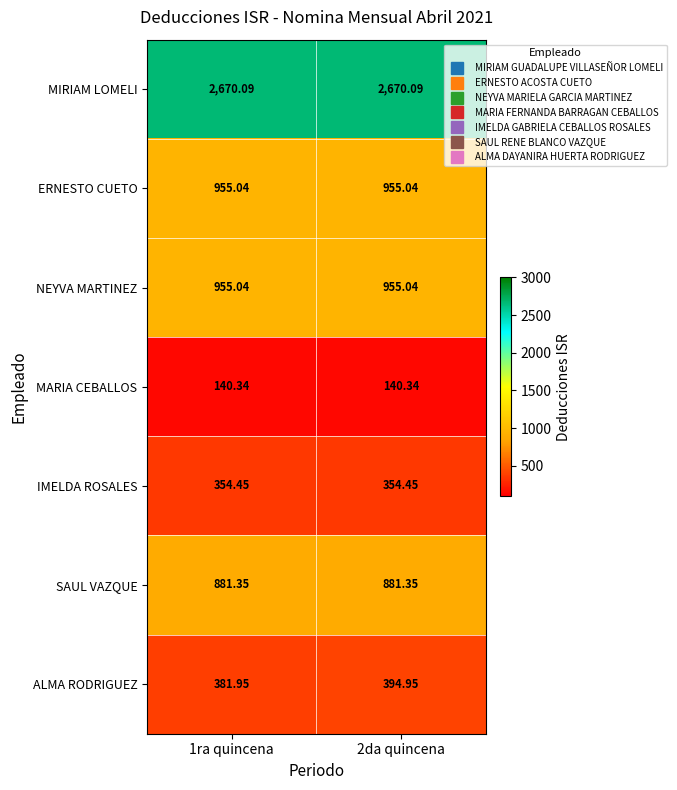

Which series has the widest spread of values?

ALMA RODRIGUEZ